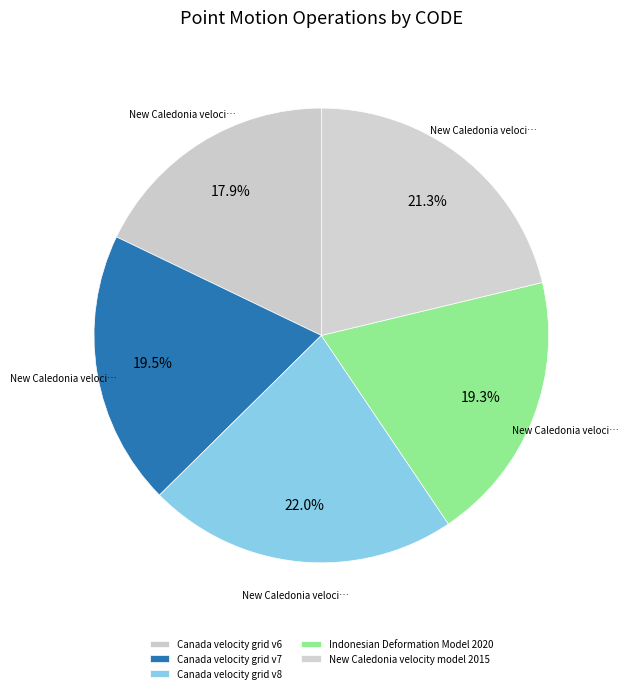

Count the number of slices in the pie.

5